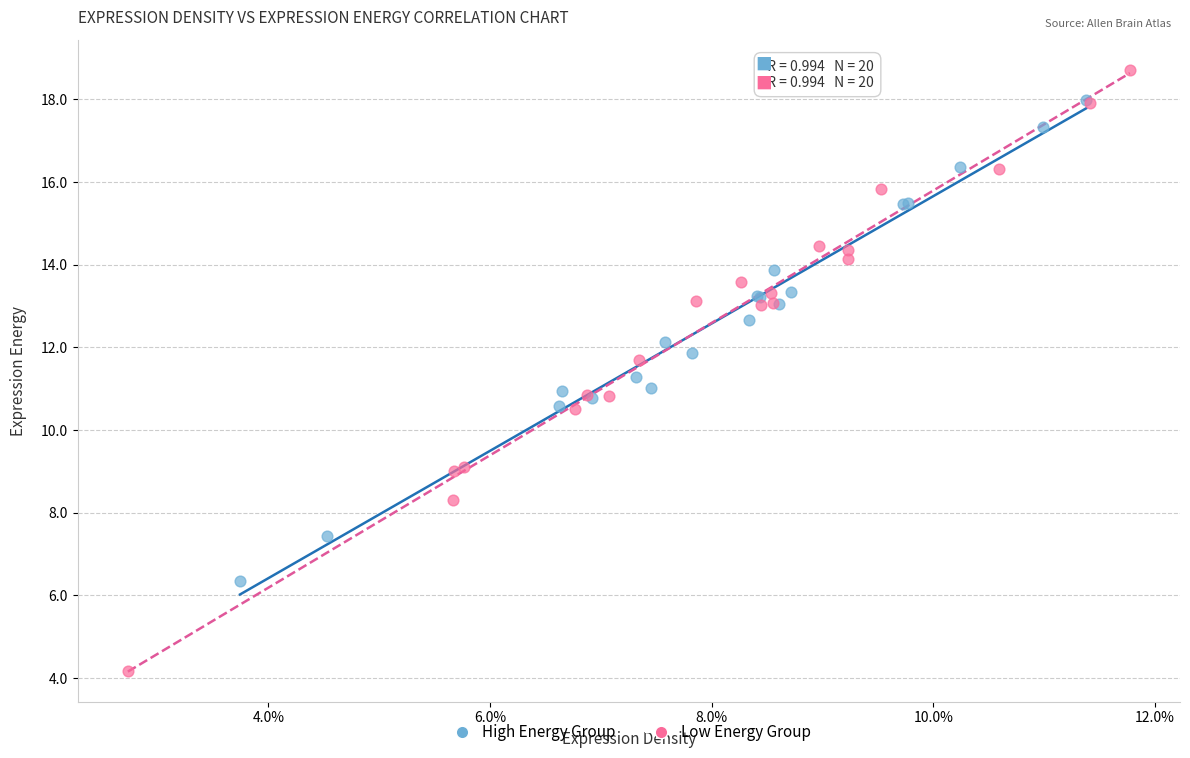

Which series contains the highest Y value?

Low Energy Group